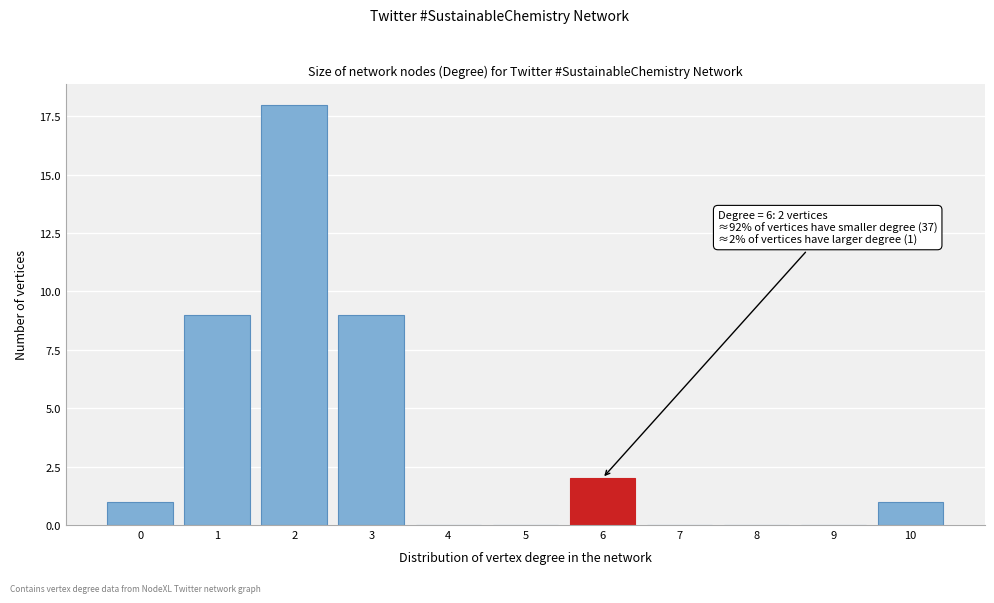

Reading left to right, what are all the values shown in this chart?

0=1	1=9	2=18	3=9	4=0	5=0	6=2	7=0	8=0	9=0	10=1